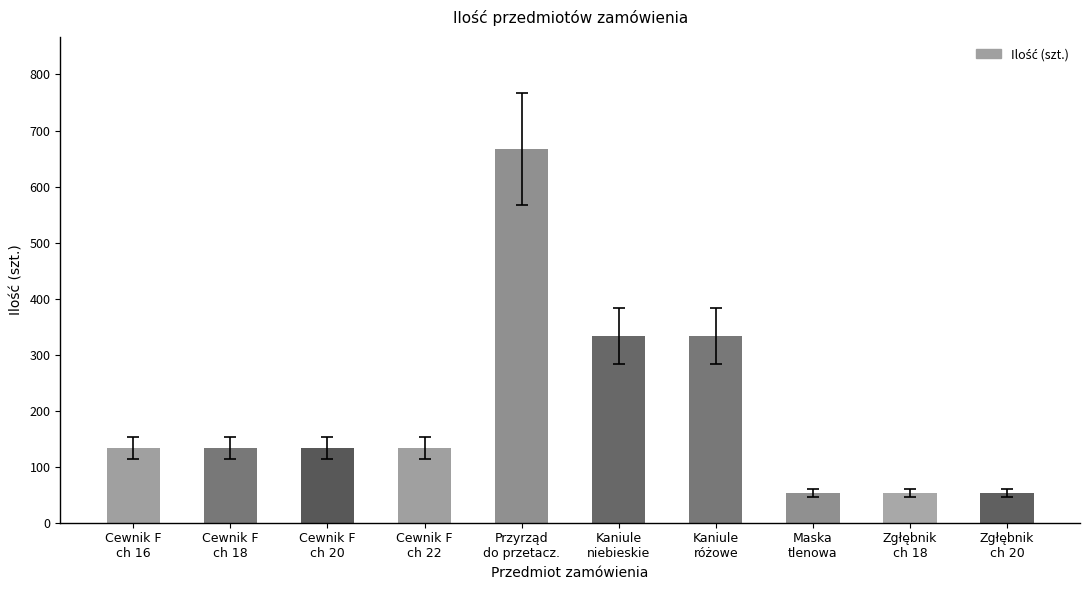

True or false: the data shows 90 at Zgłębnik
ch 18.

False